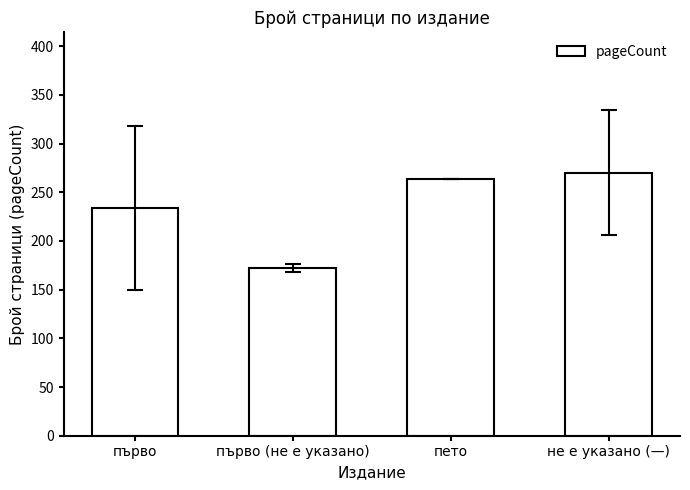

At which category does the chart reach its peak across all series?

не е указано (—)